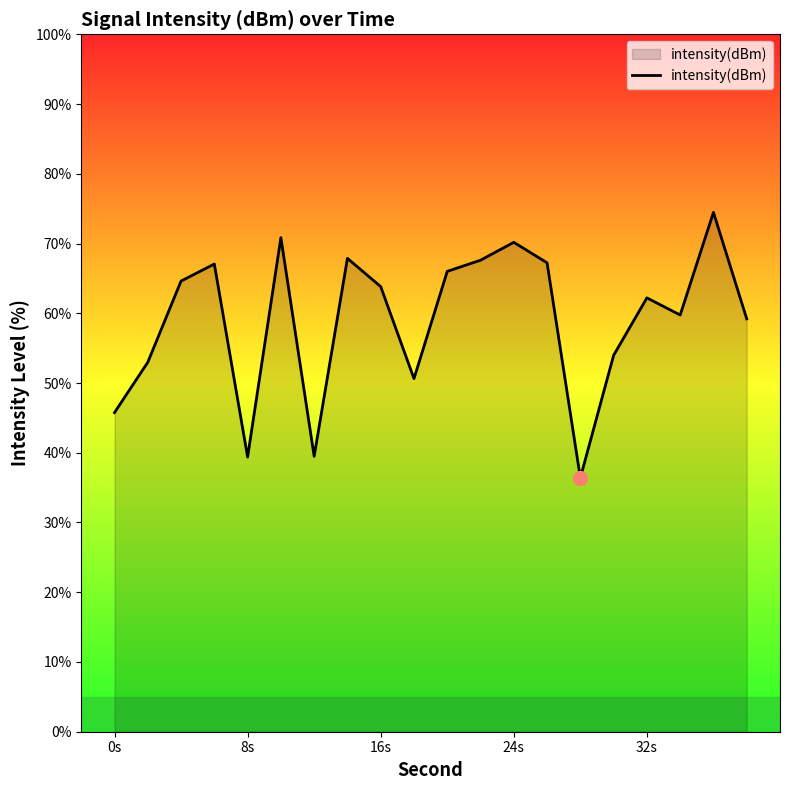

What is the sum of all values?

1179.5